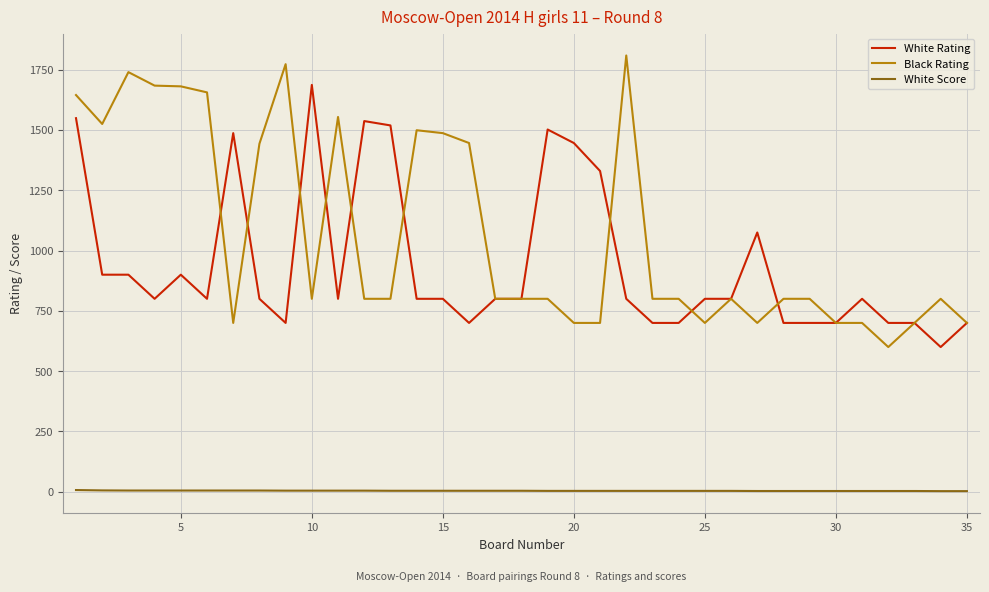

What is the lowest value of the White Rating series?

600.0